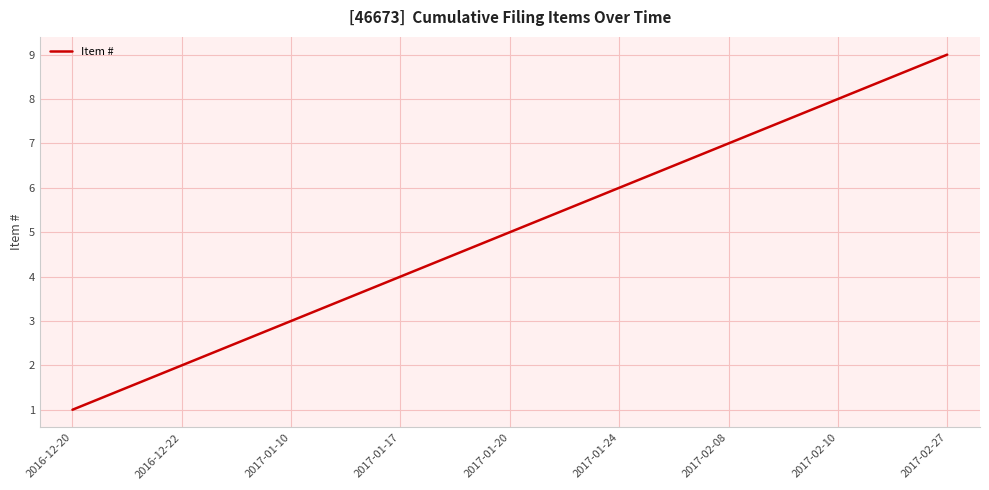

What is the sum of the values at 2016-12-20 and 2017-01-24?

7